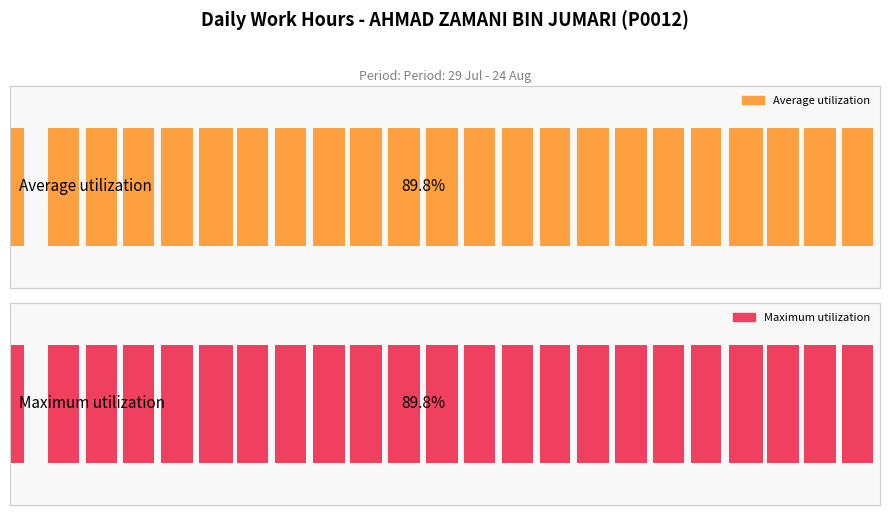

Reading right to left, what are all the values shown in this chart?

Average utilization: 89.2	91.9	94.1	100.0	87.3	91.2	93.8	92.8	88.8	92.0	91.3	92.0	91.5	91.7	92.8	90.2	89.0	99.6	91.8	89.6	90.9	92.1	41.5
Maximum utilization: 89.2	91.9	94.1	100.0	87.3	91.2	93.8	92.8	88.8	92.0	91.3	92.0	91.5	91.7	92.8	90.2	89.0	99.6	91.8	89.6	90.9	92.1	41.5